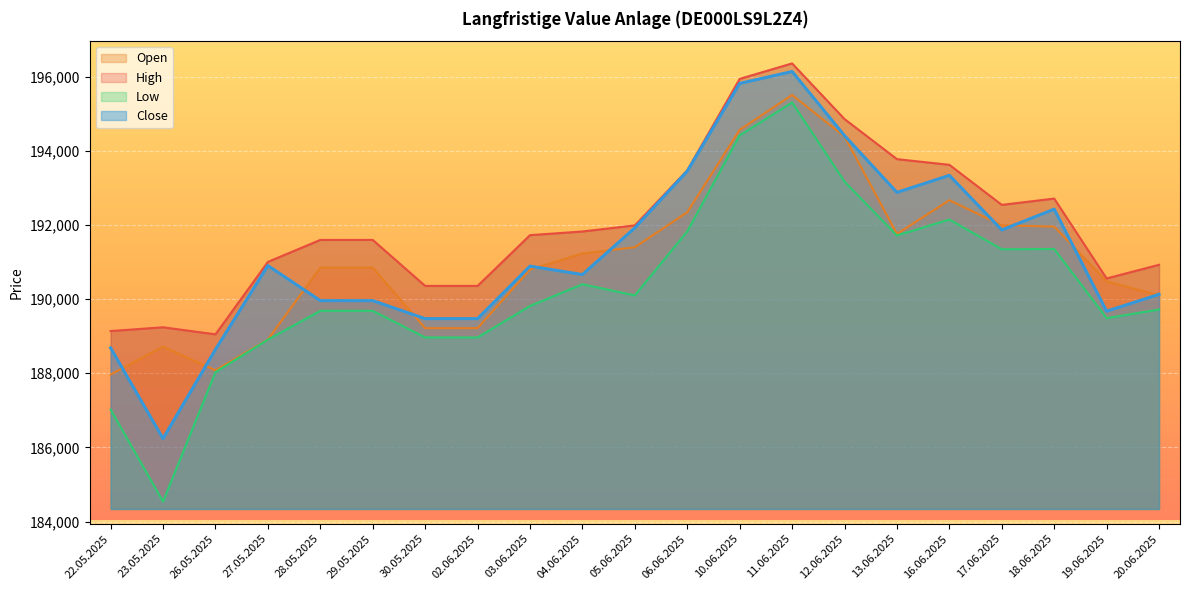

What is the sum of all High values?

4032662